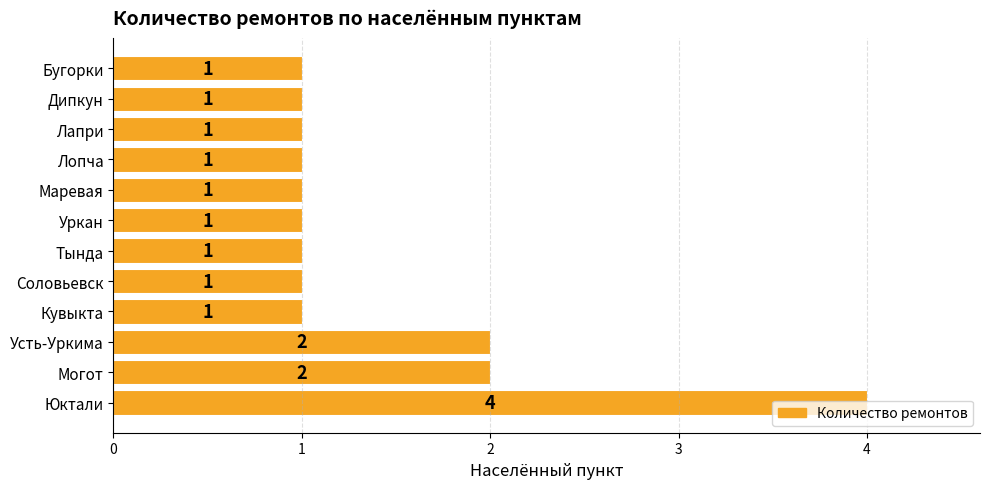

The value at Усть-Уркима is 2. True or false?

True